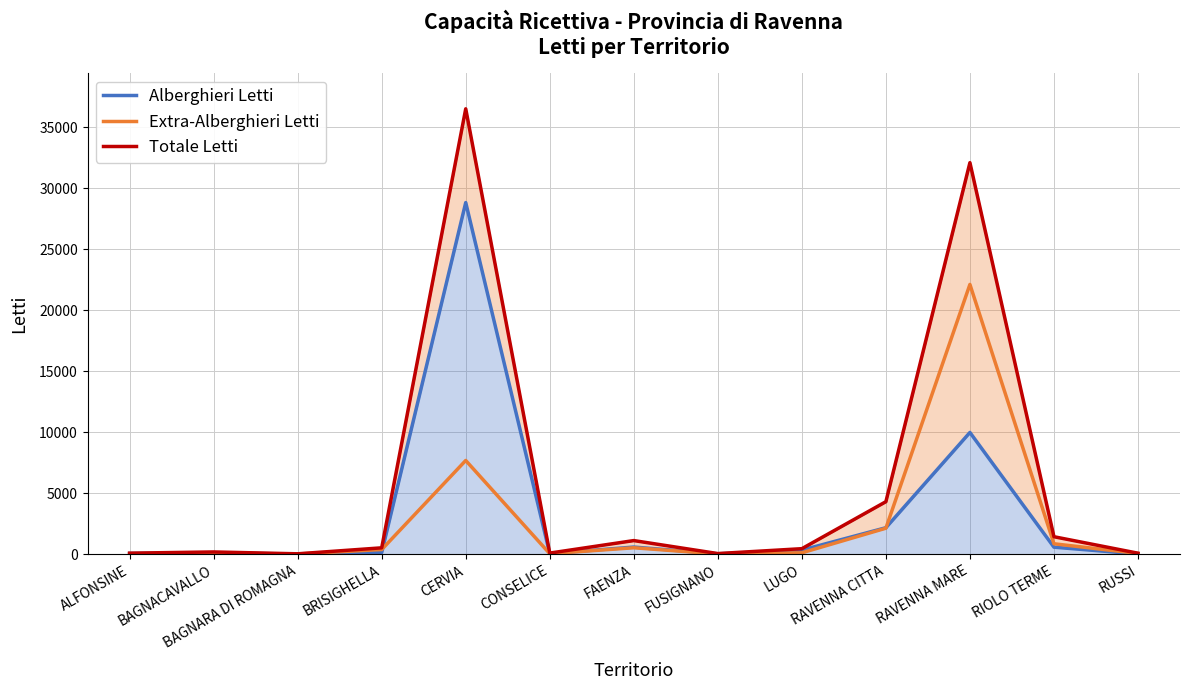

How many interior local peaks does the Extra-Alberghieri Letti series have?

4